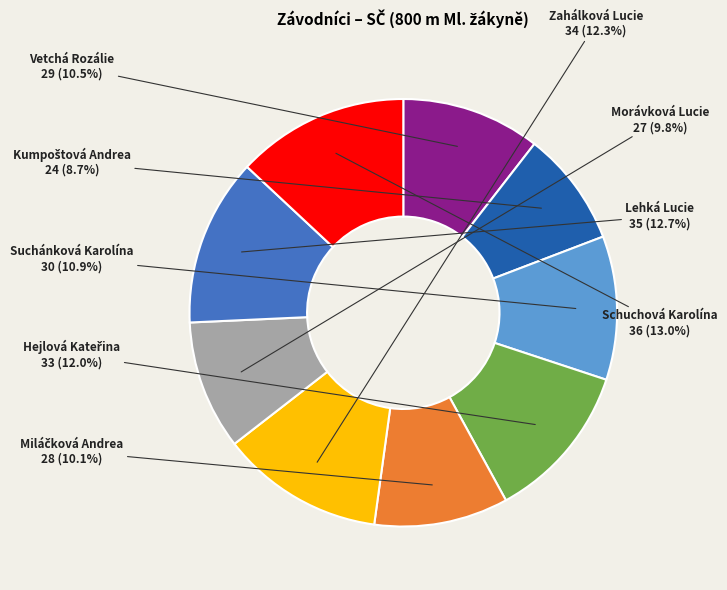

What percentage is the Suchánková Karolína slice, to the nearest percent?

11%